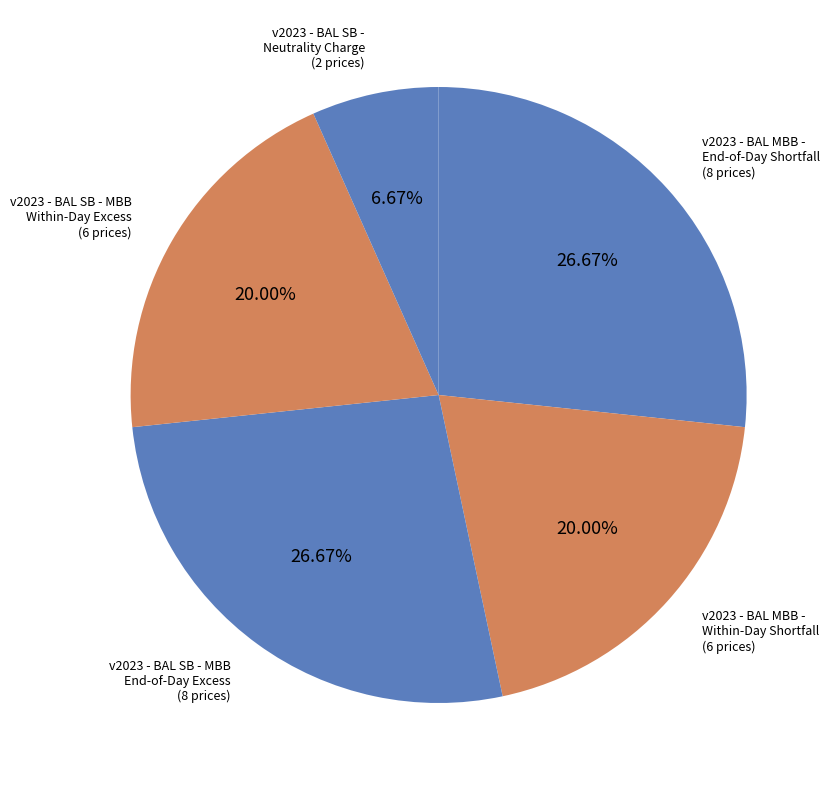

Is there a majority slice in this chart?

No